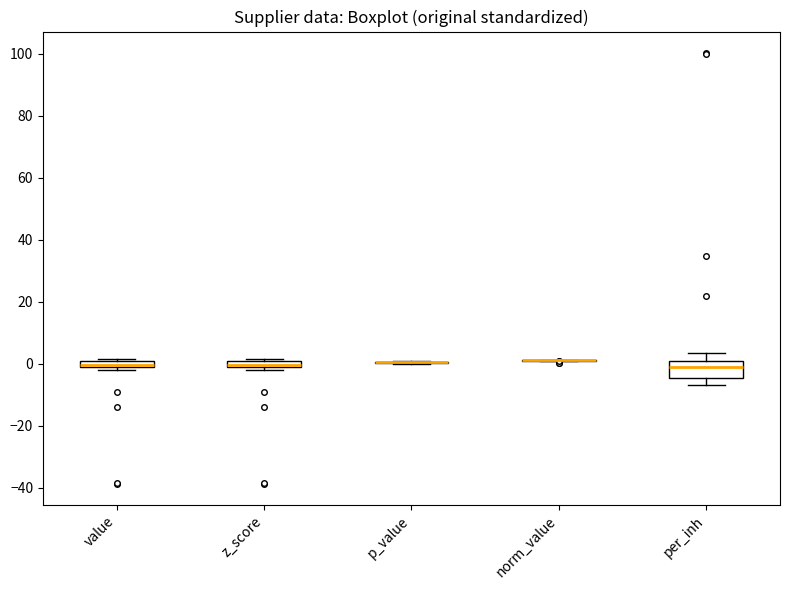

Which box is the tallest, from its lower edge to its upper edge?

per_inh